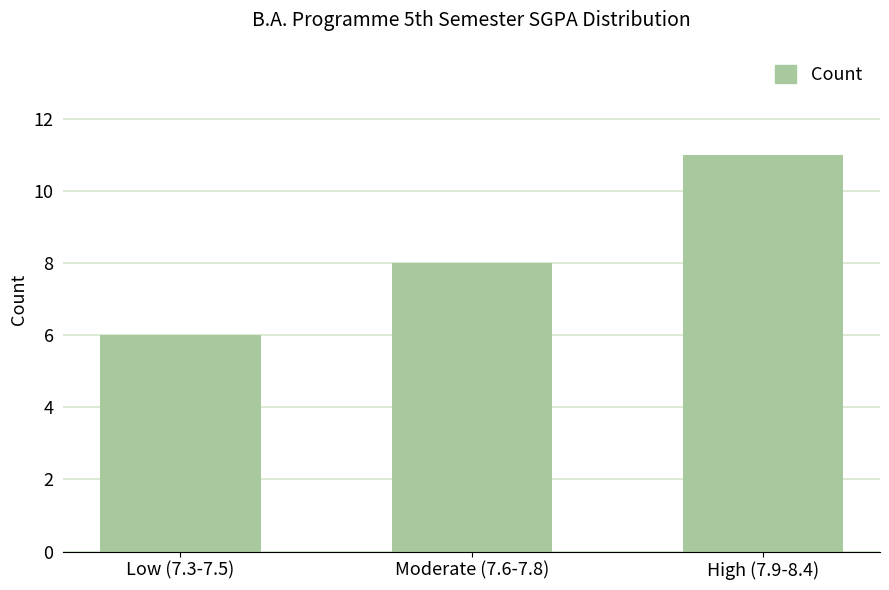

Reading left to right, what are all the values shown in this chart?

Low (7.3-7.5)=6	Moderate (7.6-7.8)=8	High (7.9-8.4)=11